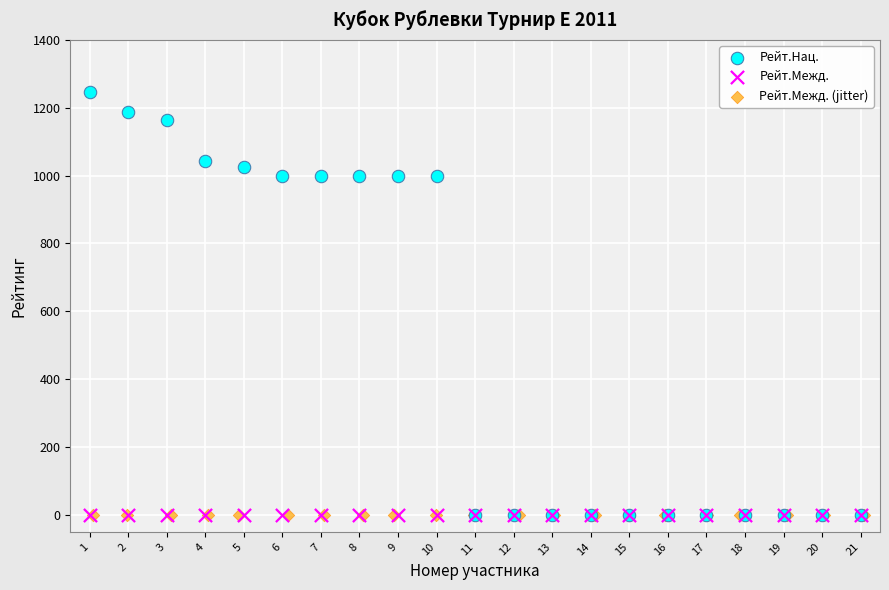

Which series contains the highest Y value?

Рейт.Нац.